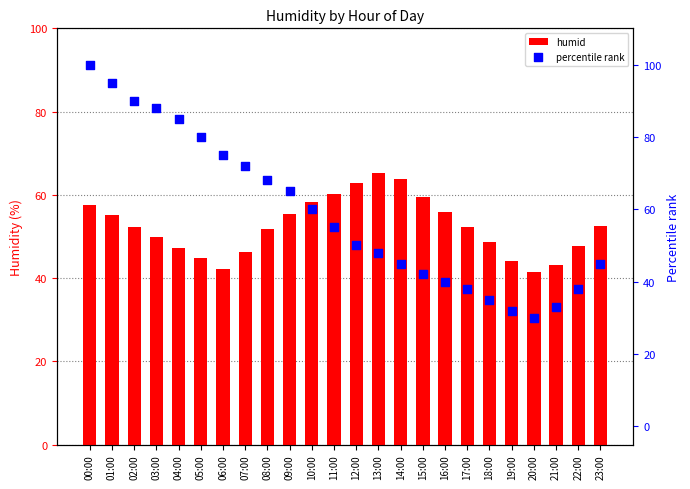

Which series contains the highest Y value?

percentile rank